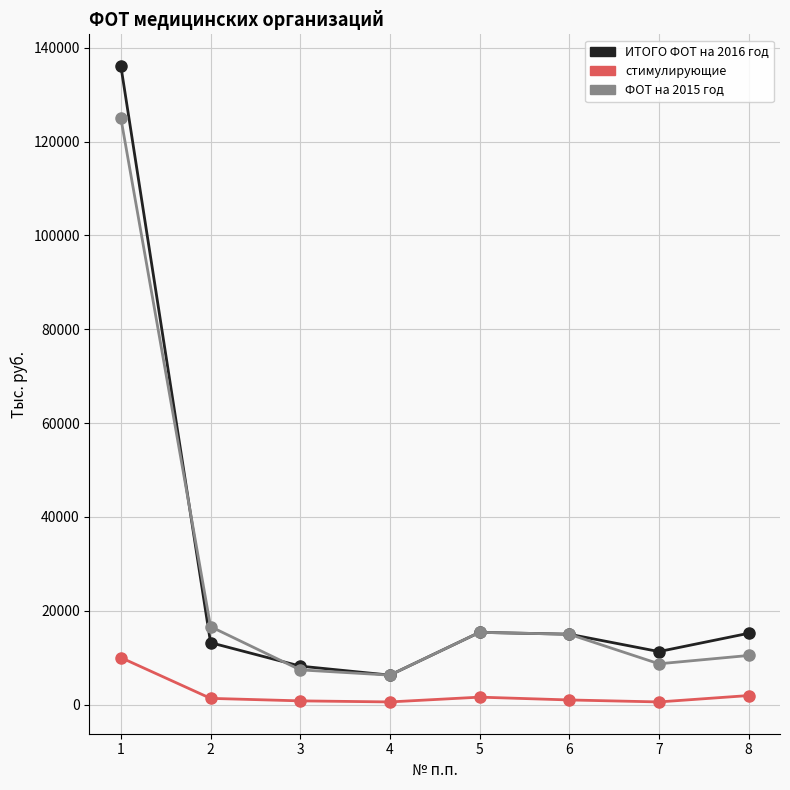

Is the value of ФОТ на 2015 год at 1 greater than the value of стимулирующие at 5?

Yes